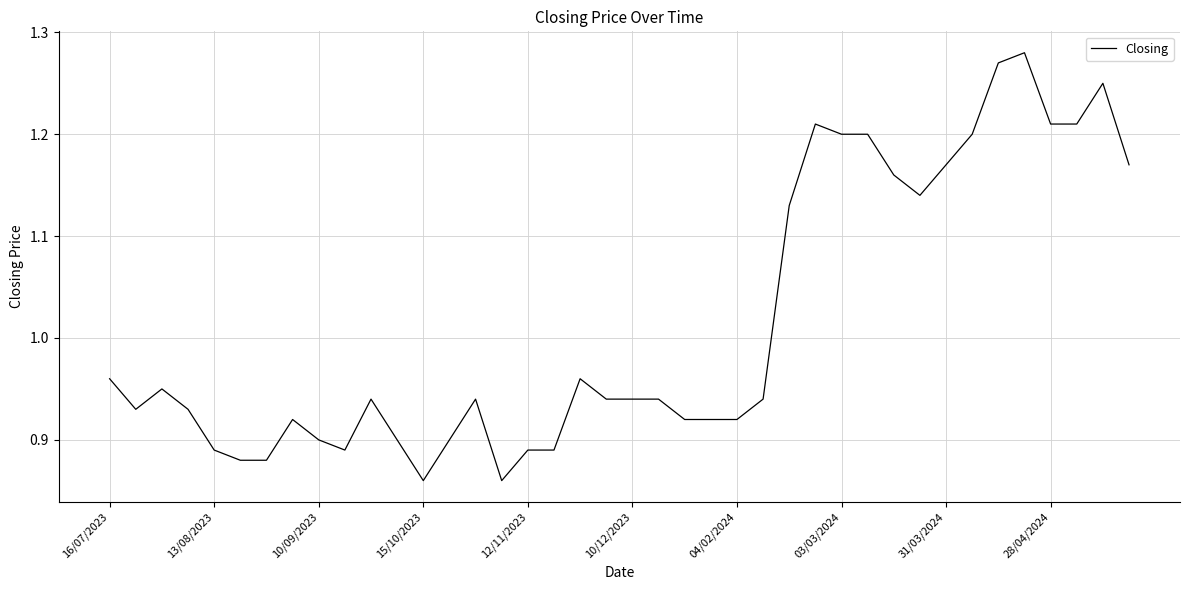

Does the chart have visible grid lines?

Yes